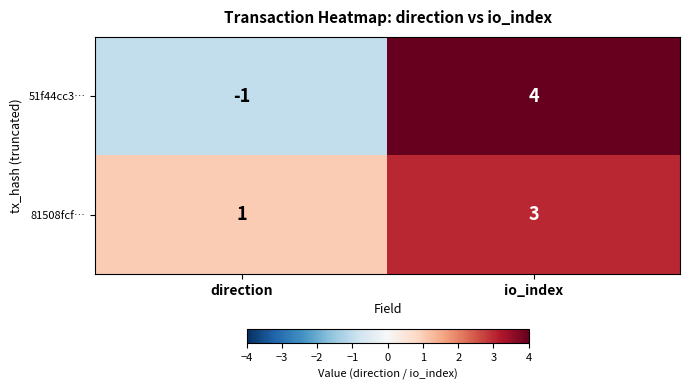

Which category has the lowest value across all series?

direction